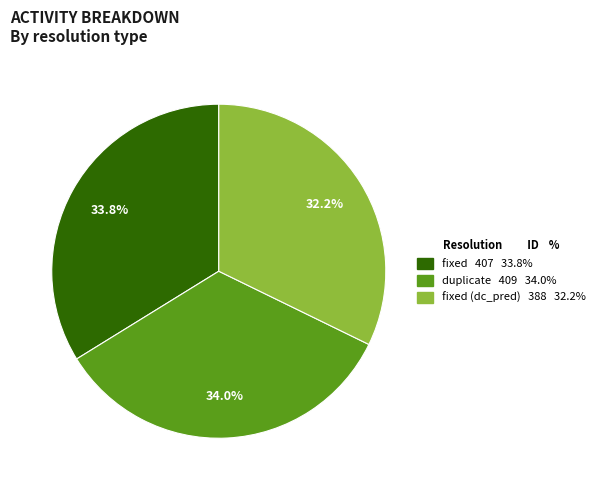

Is there a majority slice in this chart?

No